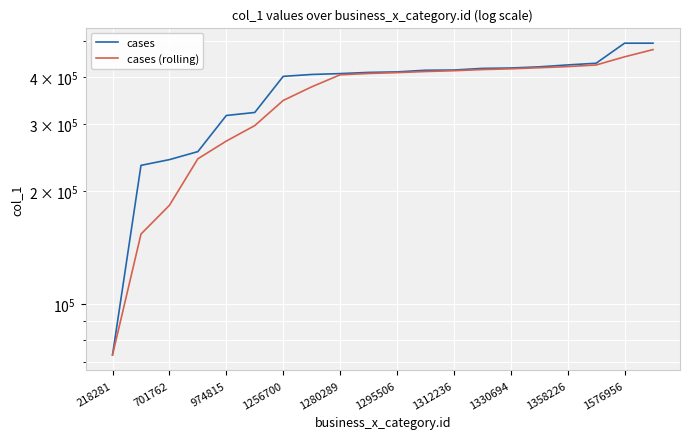

Reading left to right, what are all the values shown in this chart?

cases: 73267.0	233612.0	241962.0	254144.0	317010.0	322894.0	402755.0	407455.0	409632.0	412613.0	413929.0	418082.0	418659.0	422873.0	423904.0	426918.0	431919.0	436399.0	493354.0	493415.0
cases (rolling): 73267.0	153439.5	182947.0	243239.3	271038.7	298016.0	347553.0	377701.3	406614.0	409900.0	412058.0	414874.7	416890.0	419871.3	421812.0	424565.0	427580.3	431745.3	453890.7	474389.3